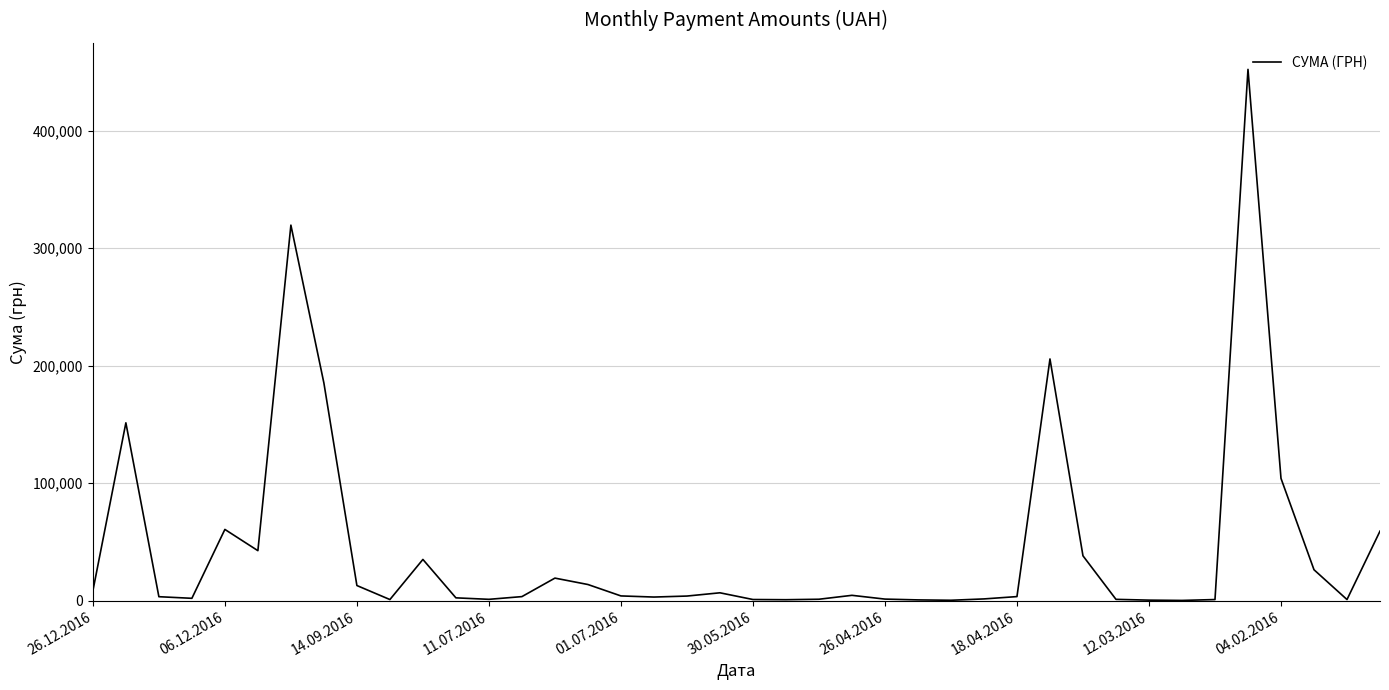

What is the maximum value shown in the chart?

452100.0